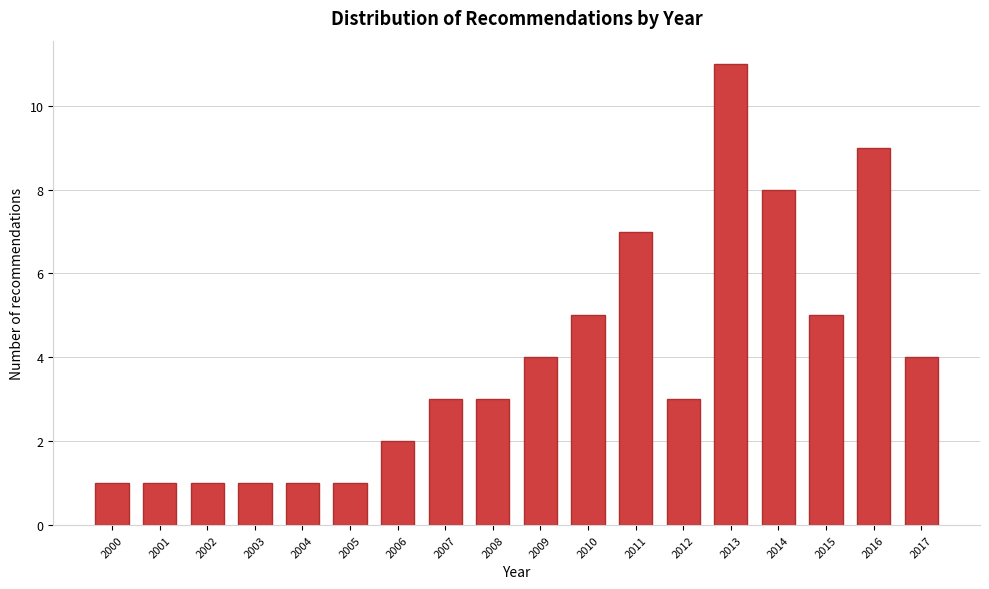

Reading right to left, transcribe all the data shown in this chart.

2017=4	2016=9	2015=5	2014=8	2013=11	2012=3	2011=7	2010=5	2009=4	2008=3	2007=3	2006=2	2005=1	2004=1	2003=1	2002=1	2001=1	2000=1